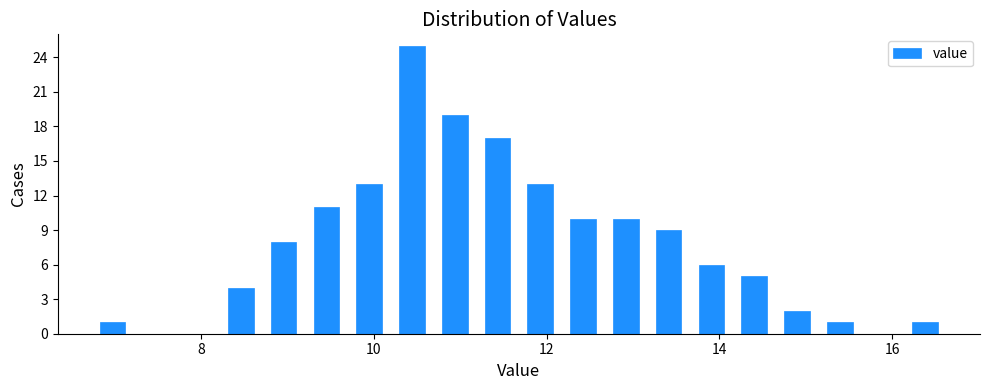

Around what value on the x-axis is the tallest bar? Give the approximate position of its centre, as read against the axis.

10.4